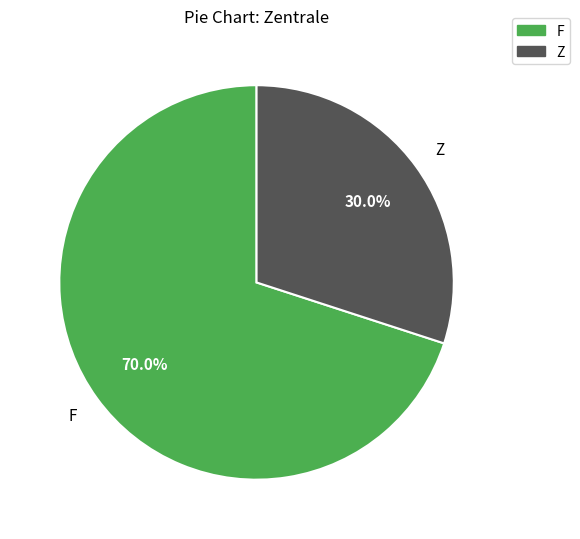

Between F and Z, which is larger?

F